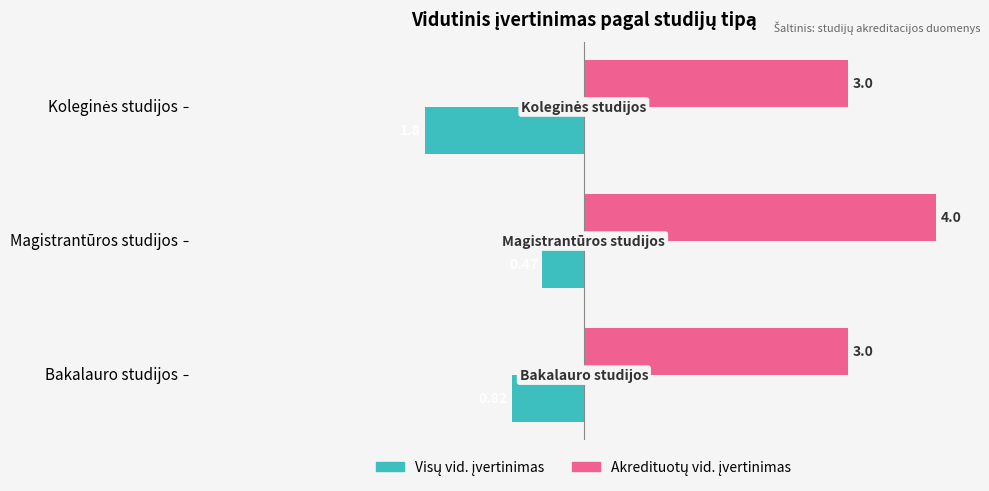

At how many categories does at least one series exceed 1?

3